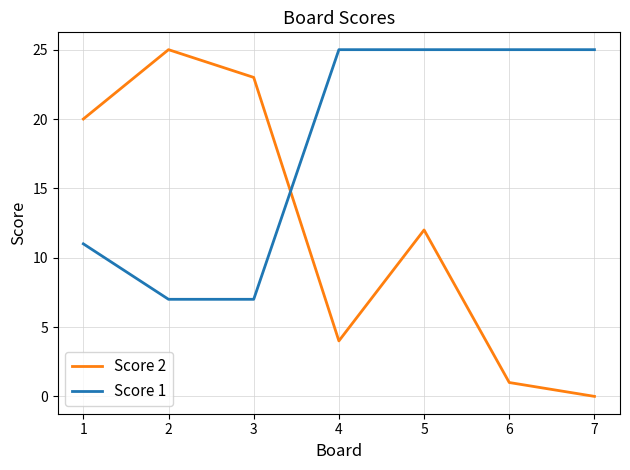

Reading left to right, extract all data points from this chart.

Score 2: 20	25	23	4	12	1	0
Score 1: 11	7	7	25	25	25	25